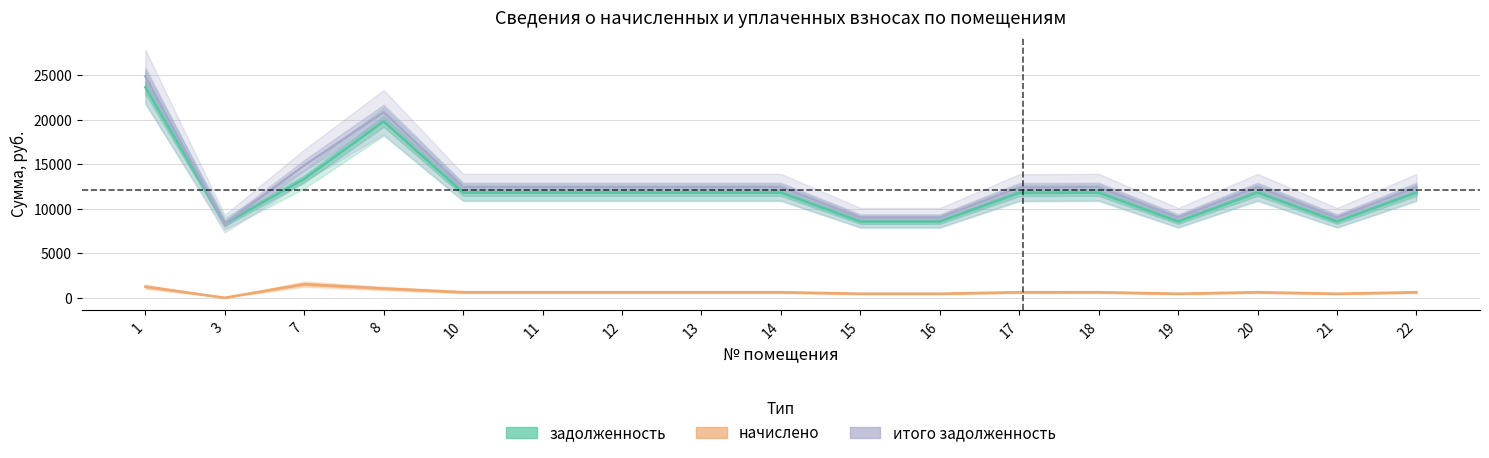

What is the value of the задолженность point at the 15th from the left?

11791.7